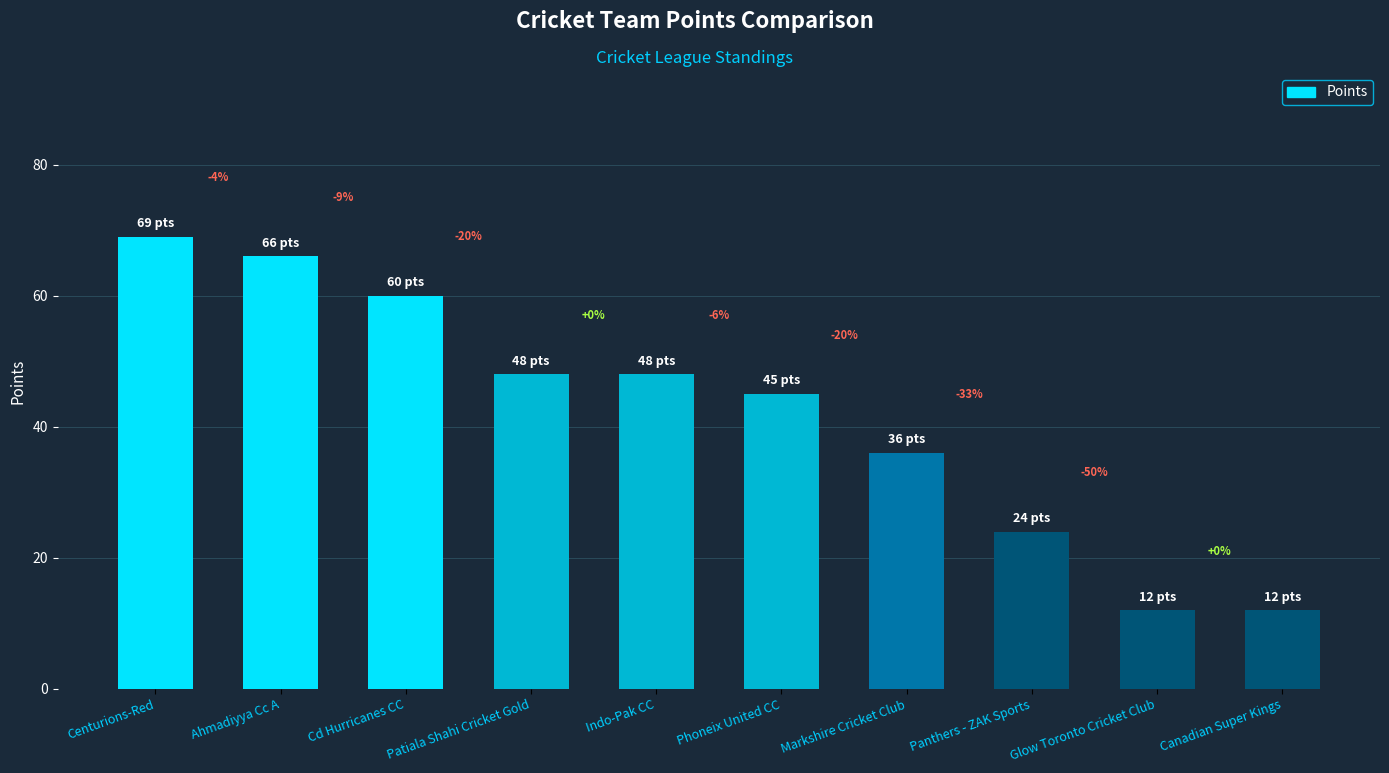

Reading left to right, transcribe all the data shown in this chart.

69	66	60	48	48	45	36	24	12	12